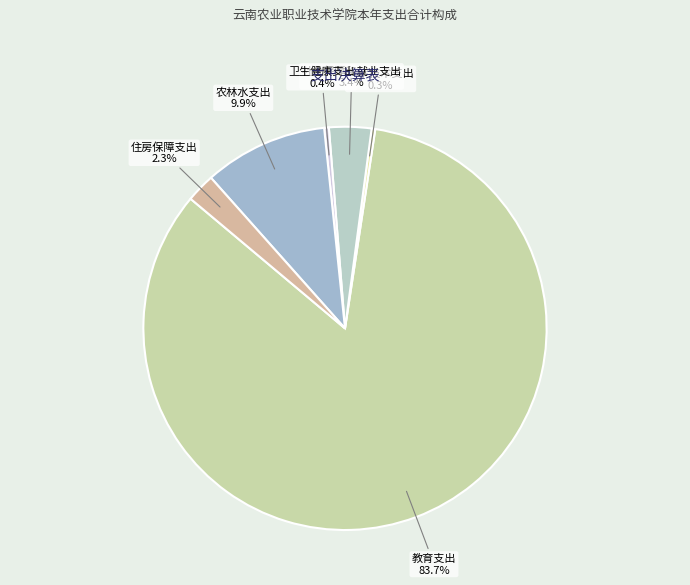

To the nearest percent, what is the difference between the 住房保障支出 and 教育支出 slice percentages?

81%